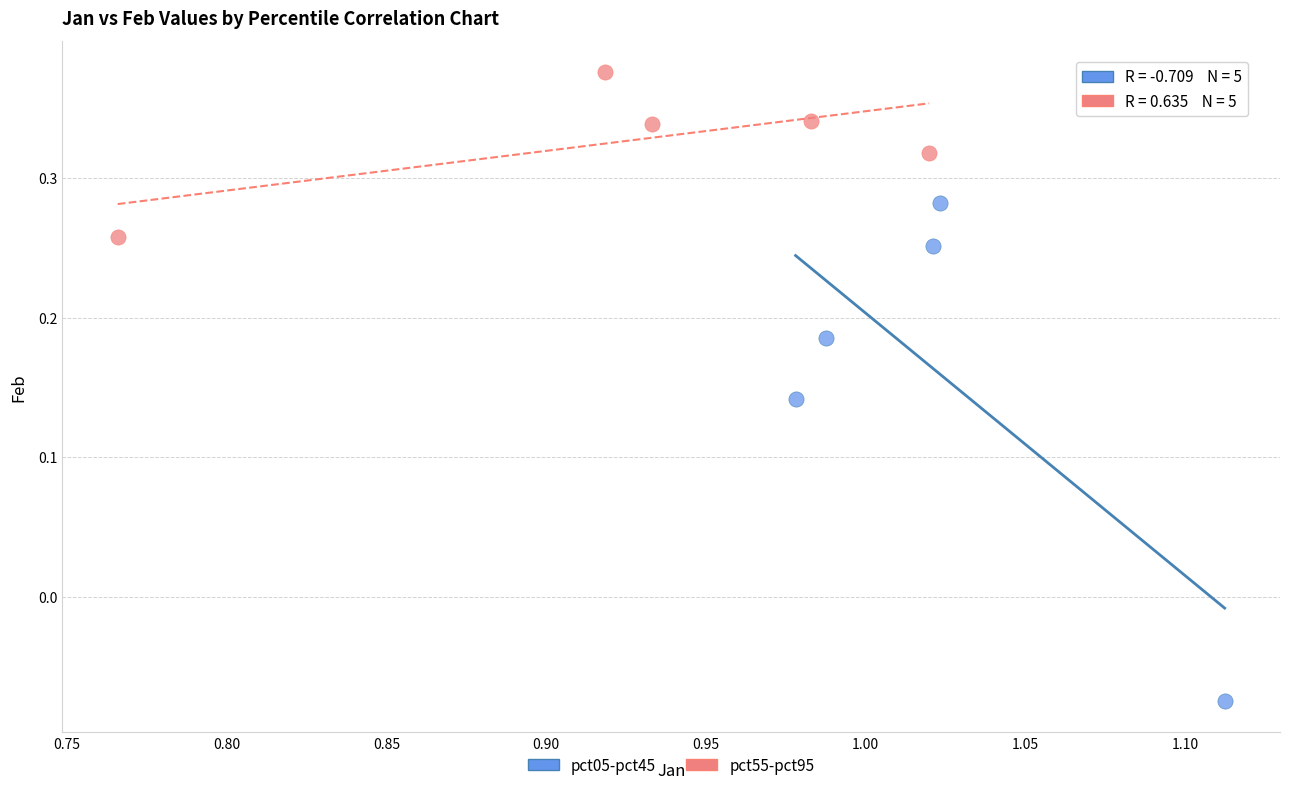

Which series contains the lowest Y value?

pct05-pct45